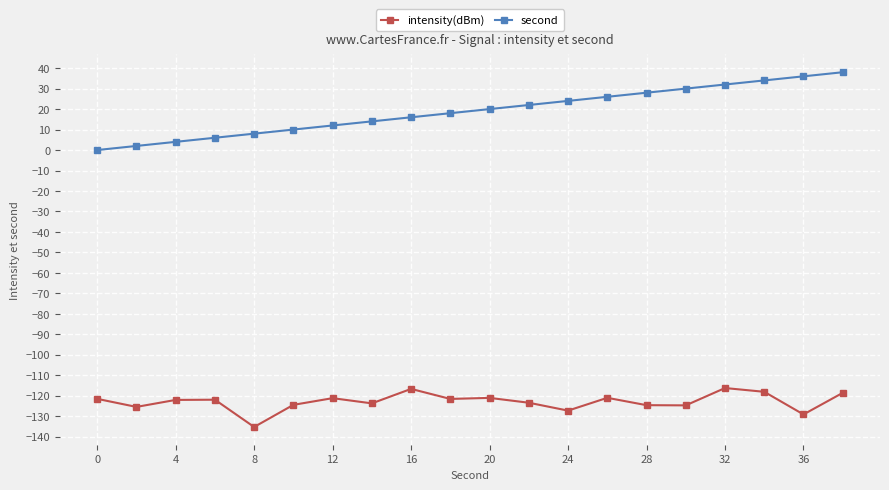

What is the difference between the second highest and minimum values in the second series?

36.0